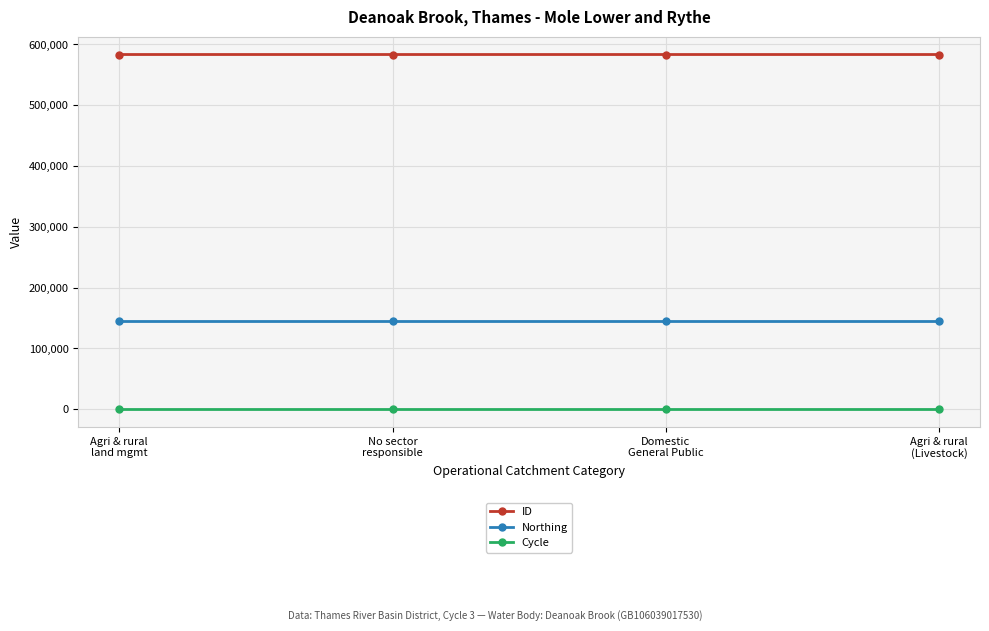

Is this an area chart (filled region under the line)?

No